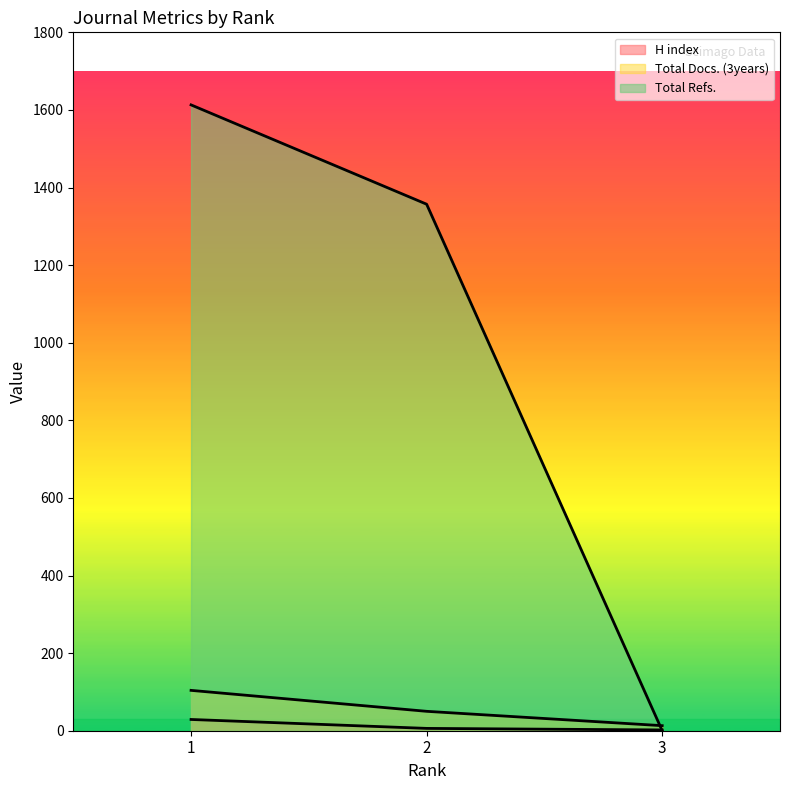

How many values in the Total Docs. (3years) series are below 50?

1